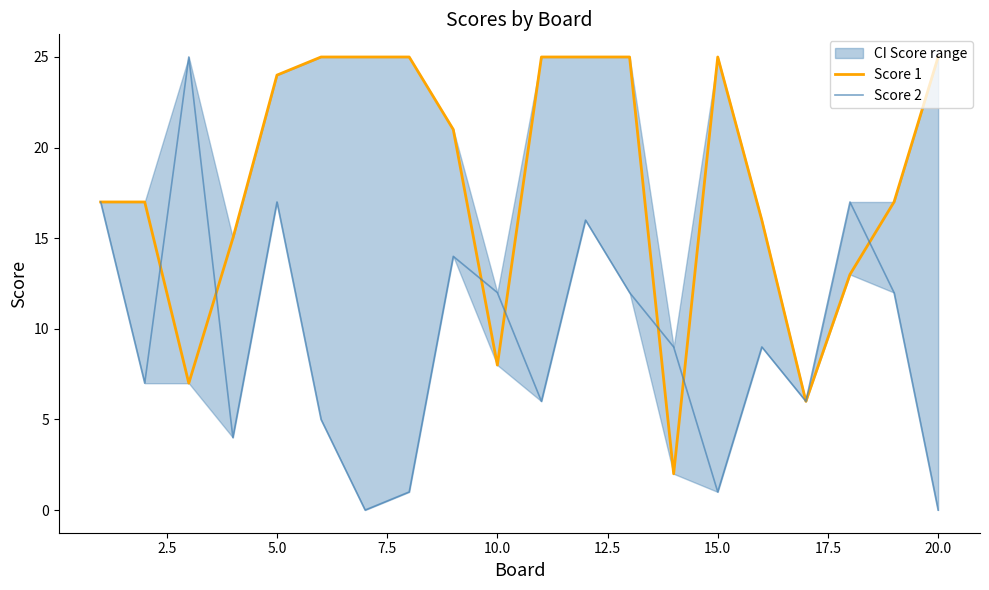

What is the value of the Score 2 point at the 4th from the left?

4